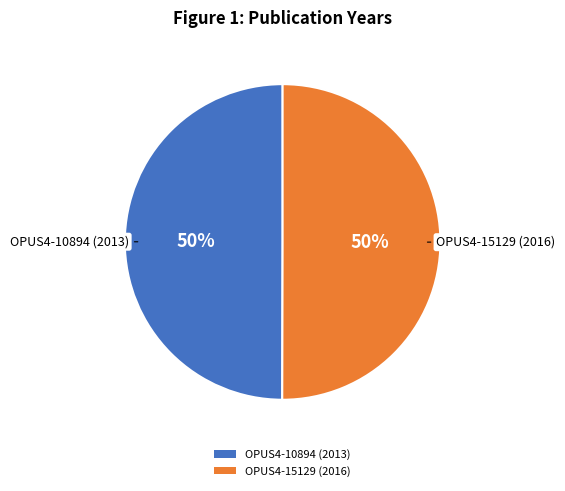

Approximately how many times larger is the value at OPUS4-10894 (2013) compared to OPUS4-15129 (2016)?

1.0